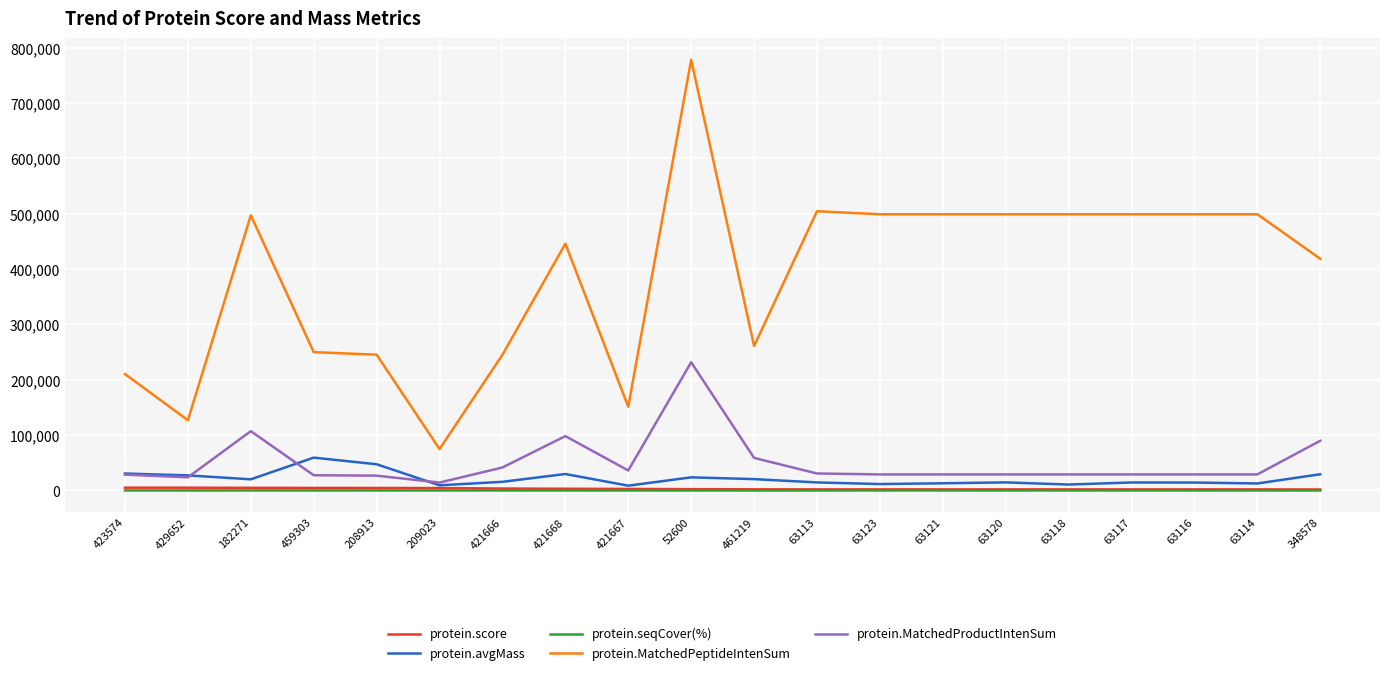

True or false: protein.seqCover(%) and protein.MatchedPeptideIntenSum cross at least once.

False